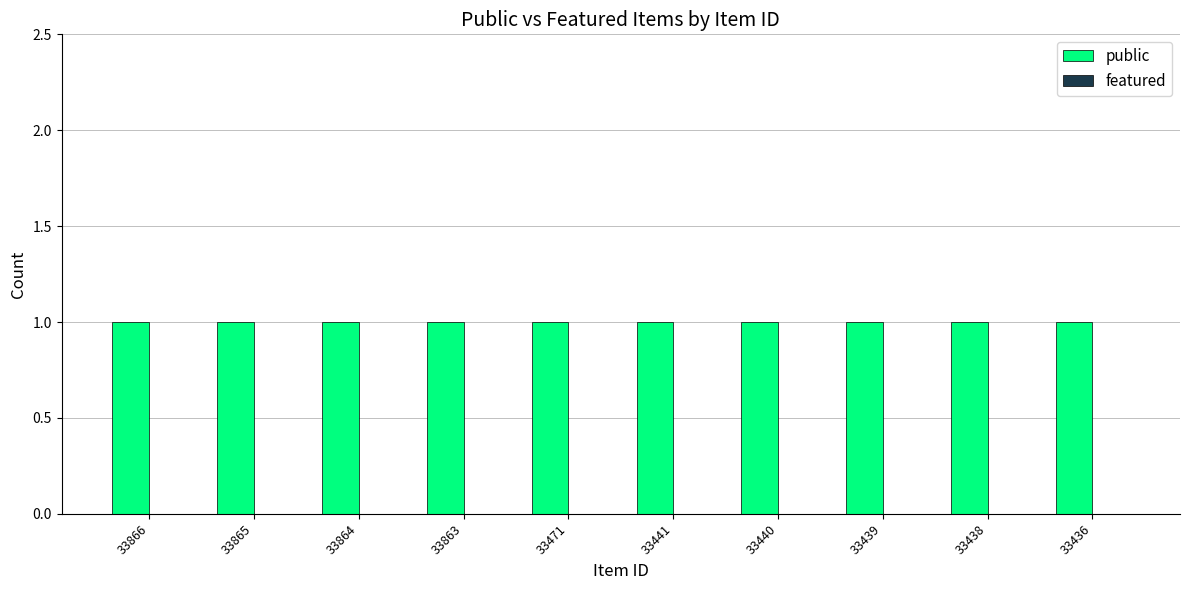

Reading left to right, what are all the values shown in this chart?

public: 33866=1	33865=1	33864=1	33863=1	33471=1	33441=1	33440=1	33439=1	33438=1	33436=1
featured: 33866=0	33865=0	33864=0	33863=0	33471=0	33441=0	33440=0	33439=0	33438=0	33436=0